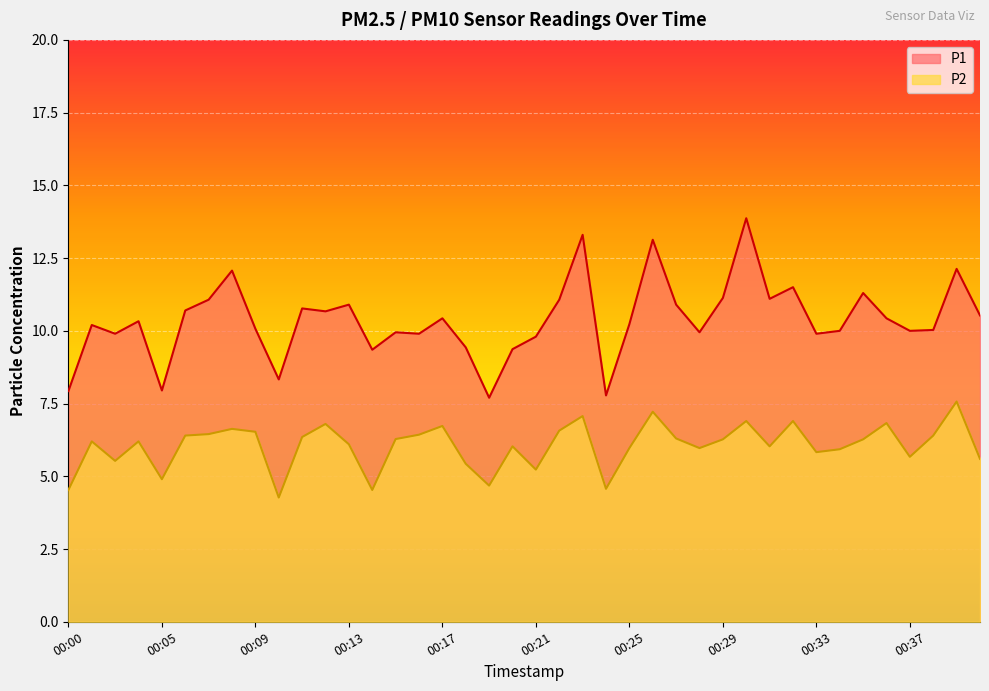

The value of P1 at 00:23 is 13.3. True or false?

True